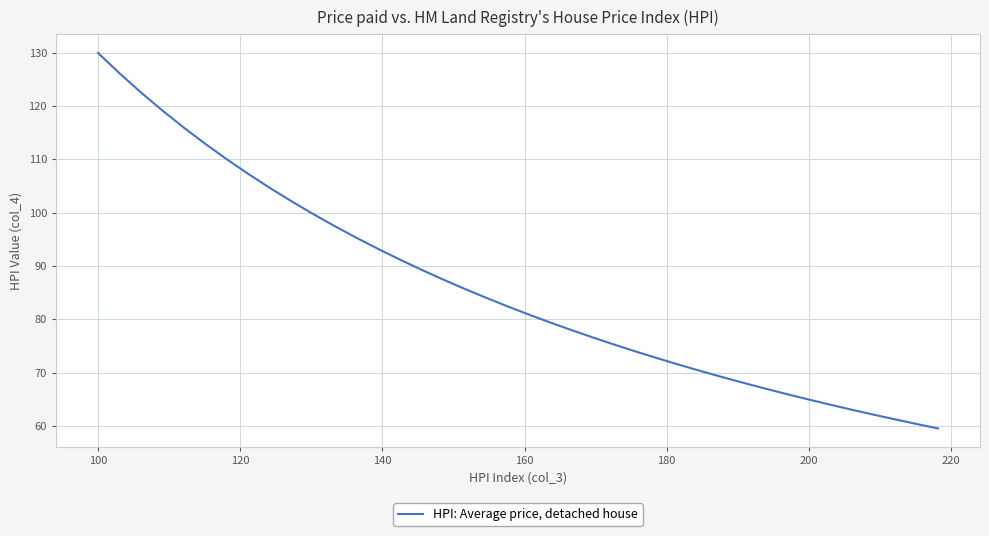

What is the smallest value displayed?

59.6